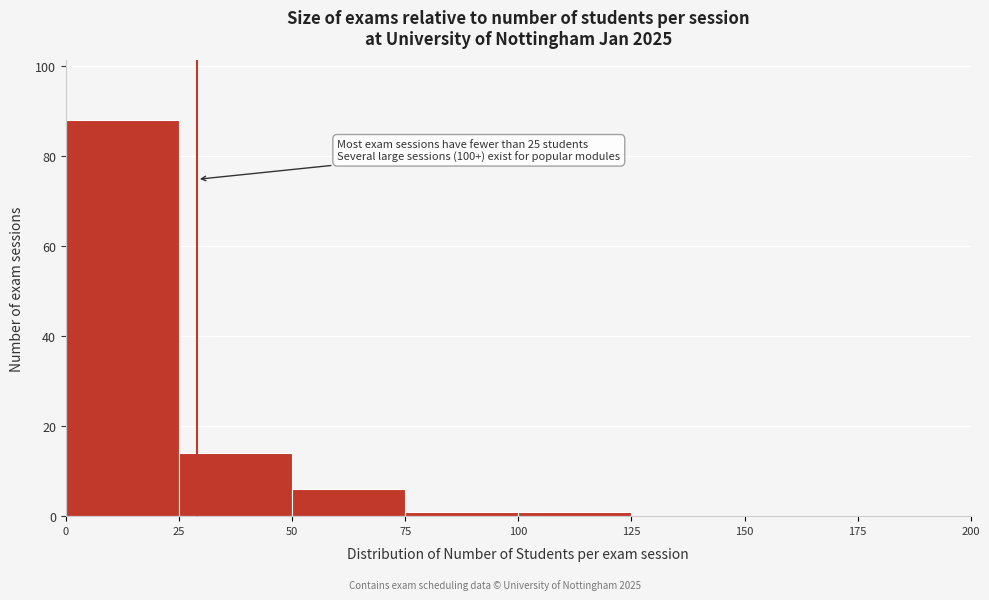

Over which range of the x-axis is the bar tallest?

0 to 25